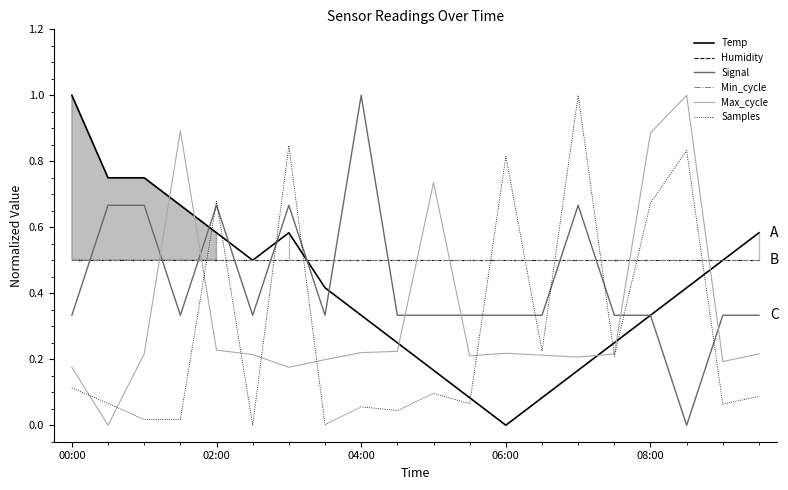

In Temp, how many points are lower than both neighbors (excluding endpoints)?

2